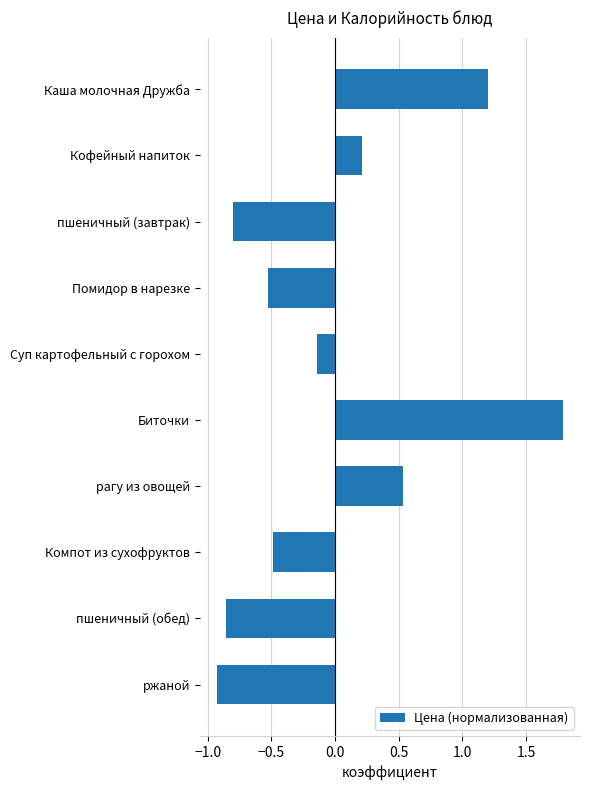

What is the label of the 7th bar from the bottom?

Помидор в нарезке